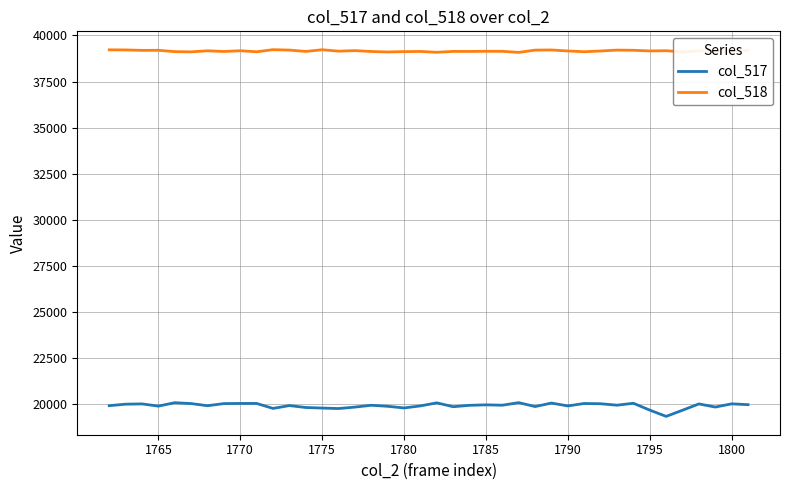

Which series has the widest spread of values?

col_517